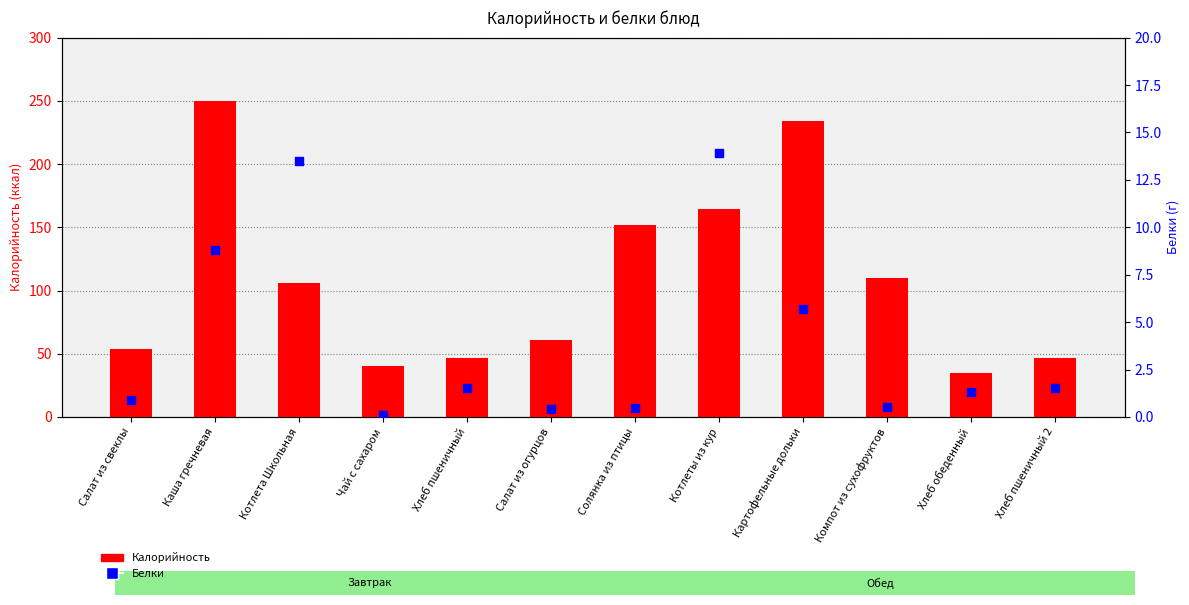

Which series has the largest total across all categories?

Калорийность